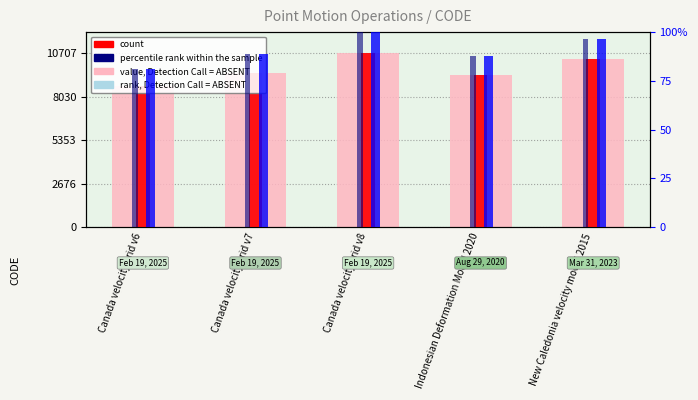

What is the label of the 3rd bar from the right?

Canada velocity grid v8